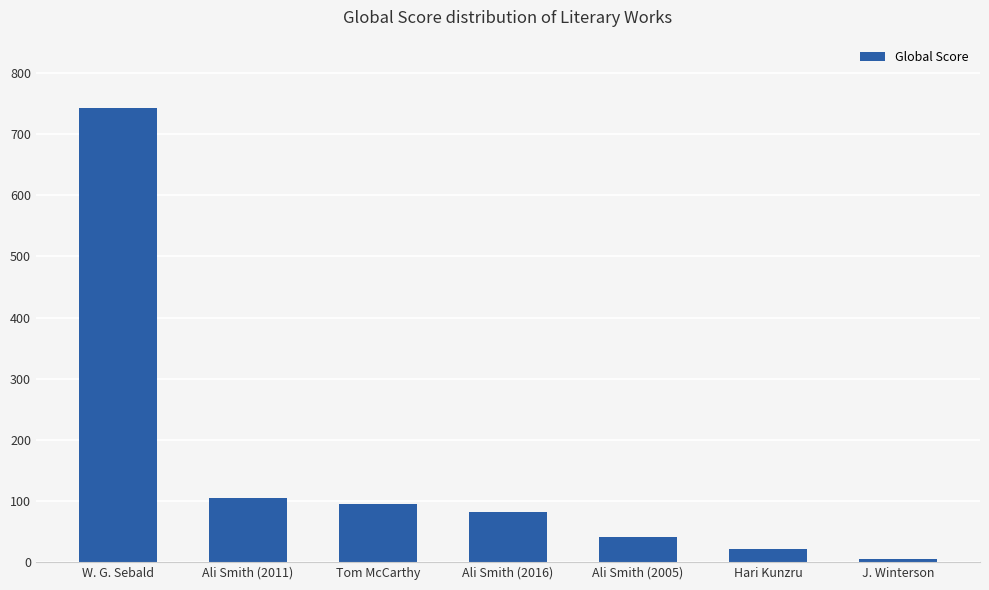

What is the maximum value shown in the chart?

743